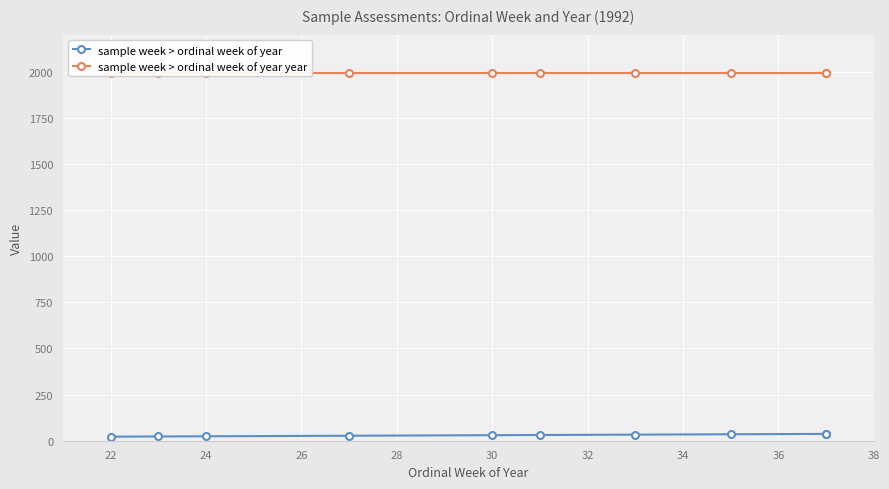

Is this an area chart (filled region under the line)?

No